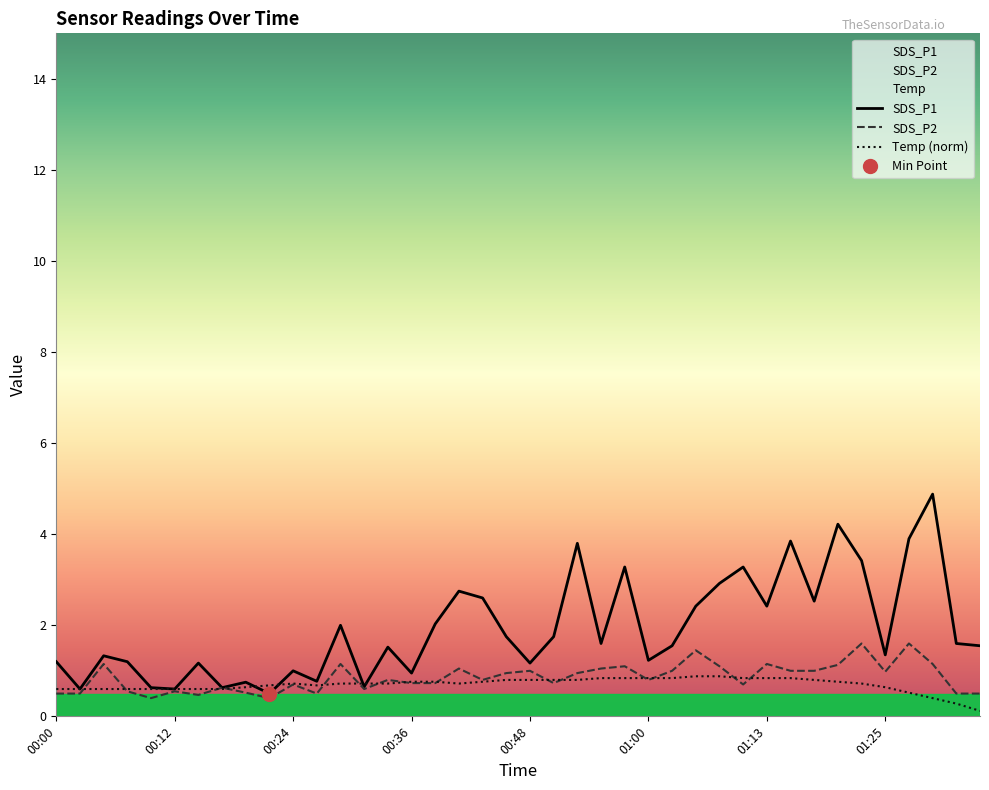

What is the difference between the second highest and minimum values in the SDS_P1 series?

3.7